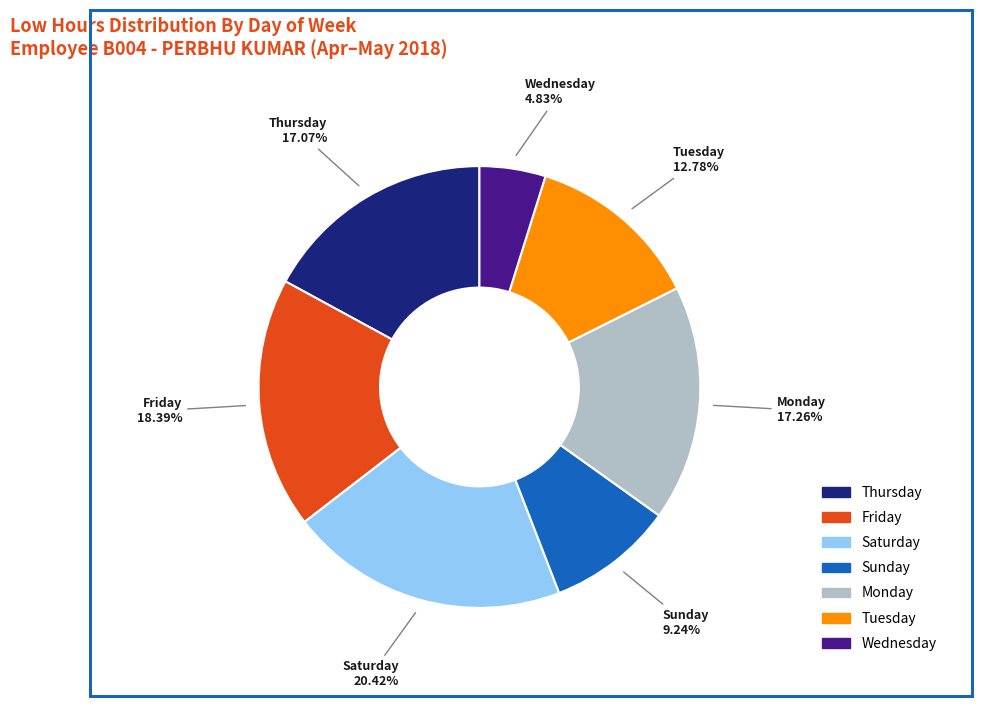

To the nearest percent, what is the difference between the largest and smallest slice percentages?

16%